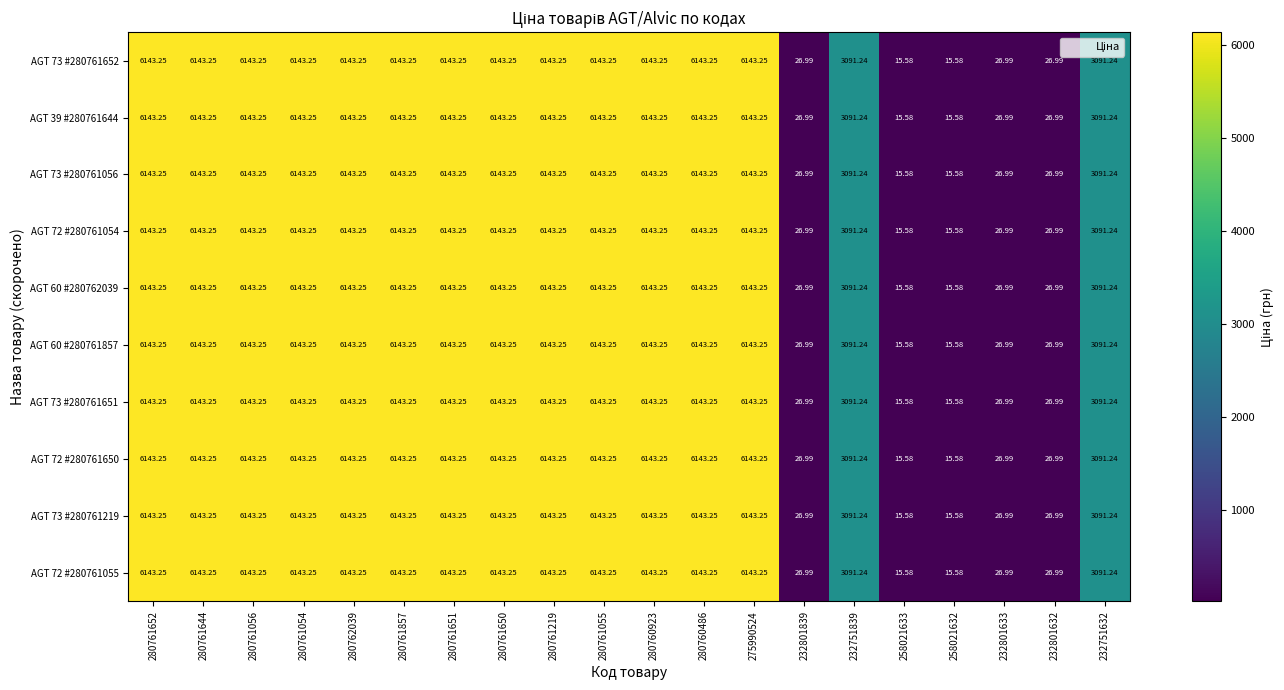

Count the number of categories in the chart.

20